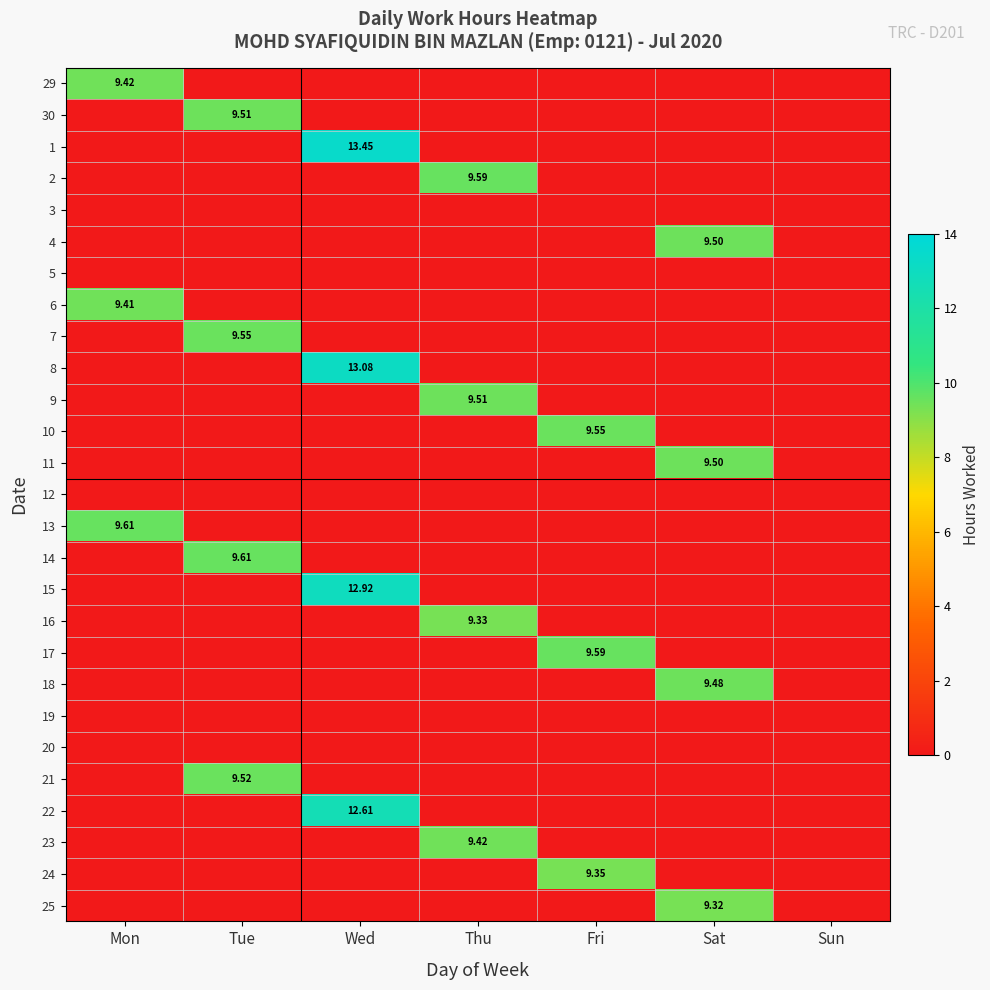

What is the spread (max minus min) of values at Sat?

9.5